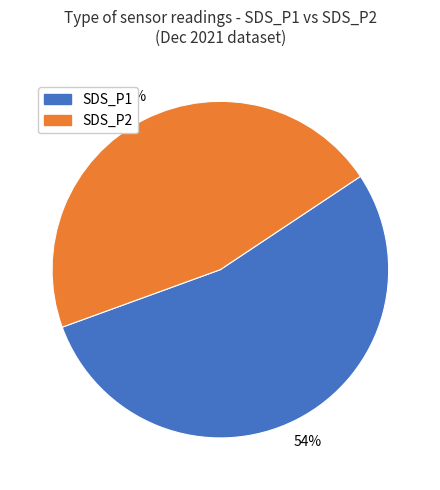

Is there a majority slice in this chart?

Yes